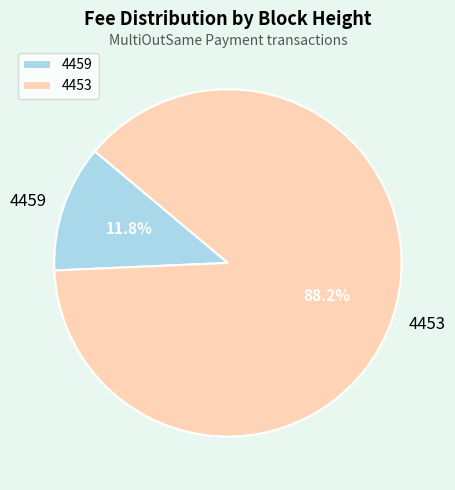

True or false: 4453 accounts for 99% of the total.

False